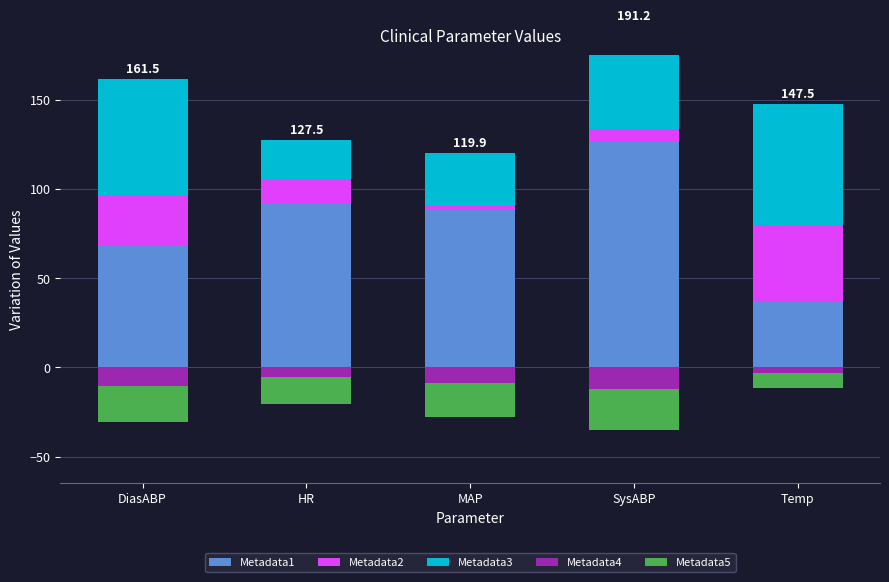

How many data points in Metadata5 are less than -18?

3